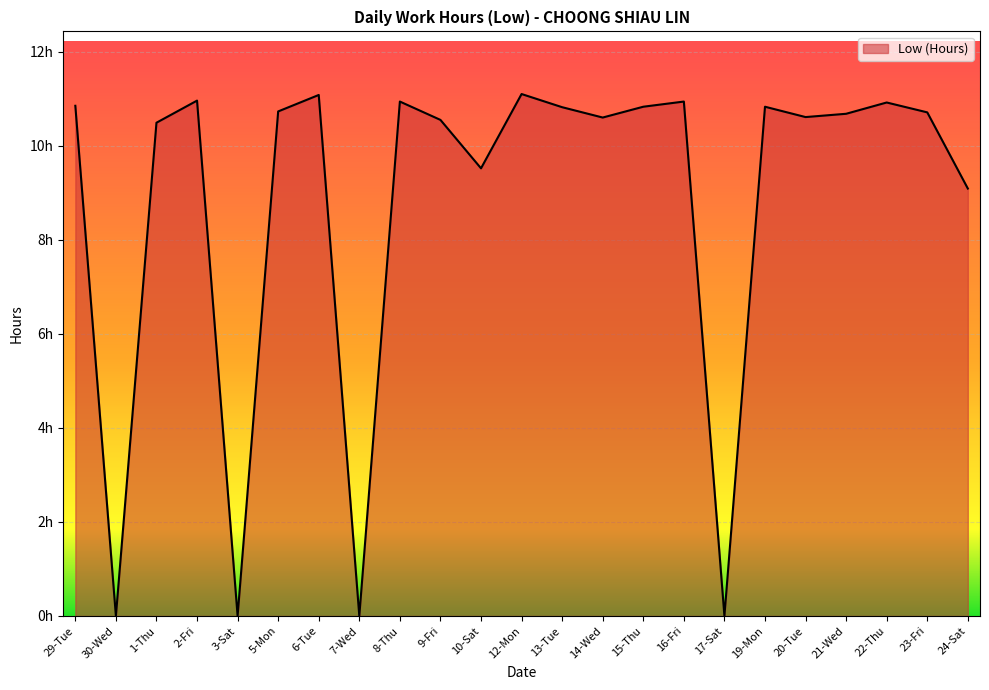

Is this an area chart (filled region under the line)?

Yes